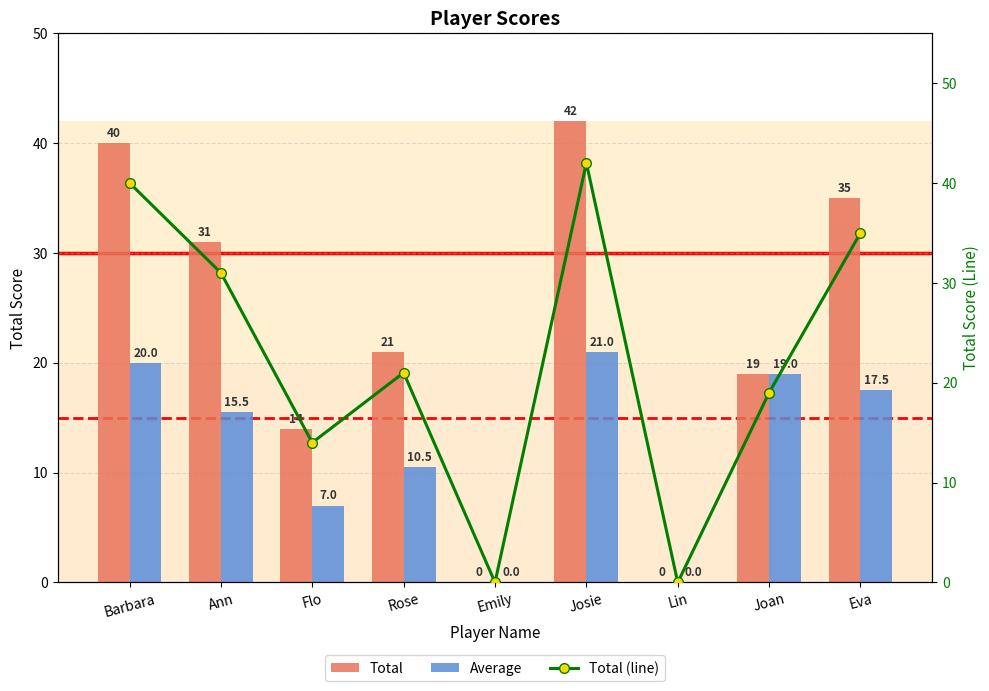

Which series has the largest range (max minus min)?

Total